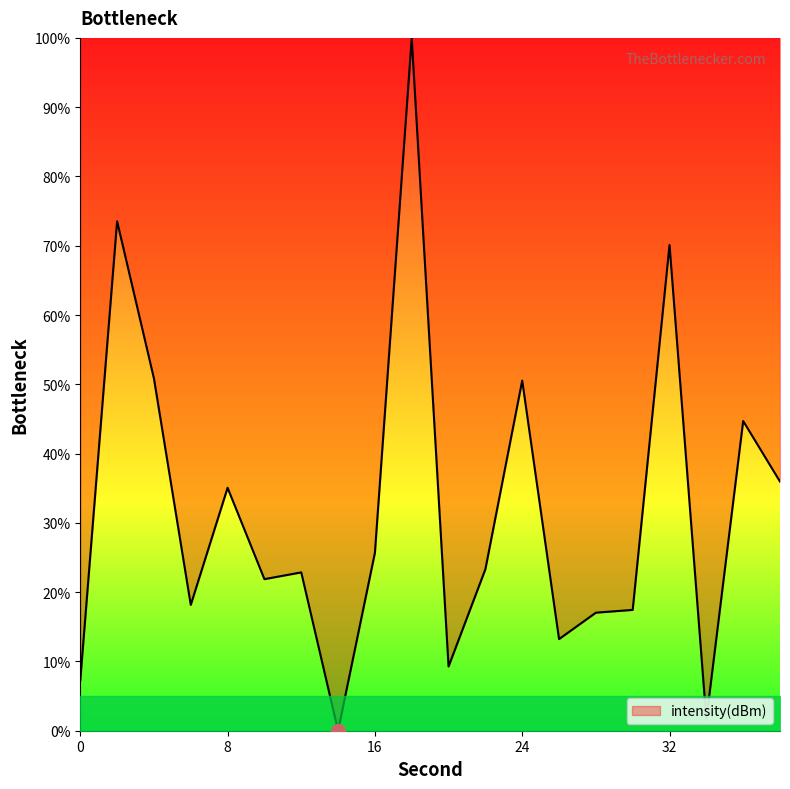

What is the difference between the maximum and minimum values?

100.0